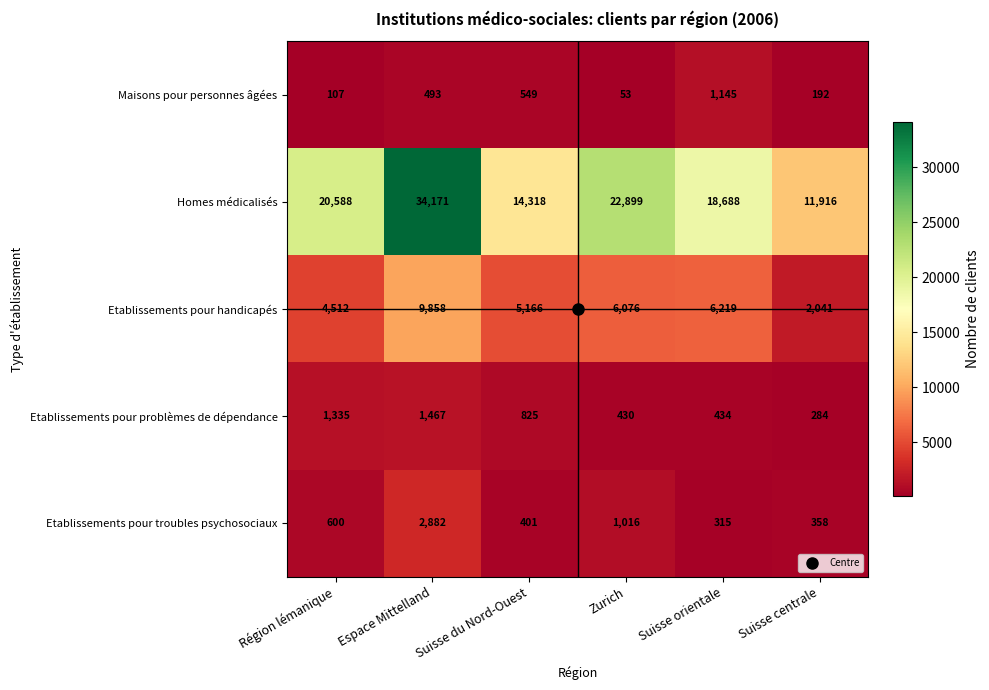

What value does the Etablissements pour handicapés series have at Région lémanique, to the nearest 10?

4510